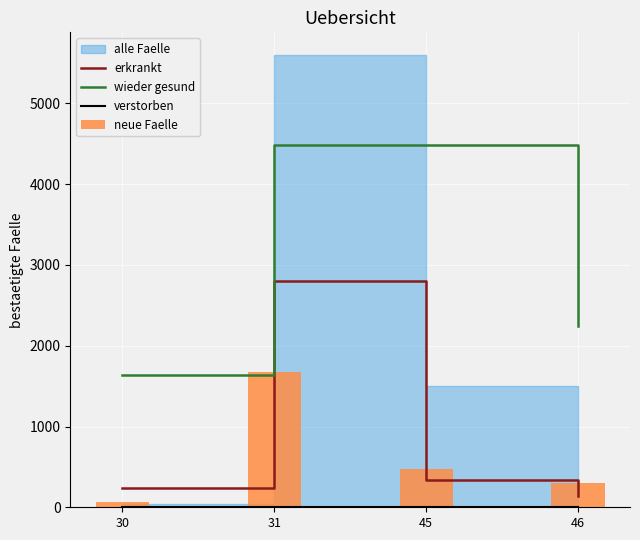

What is the difference between the wieder gesund values at 30 and 45?

2844.8